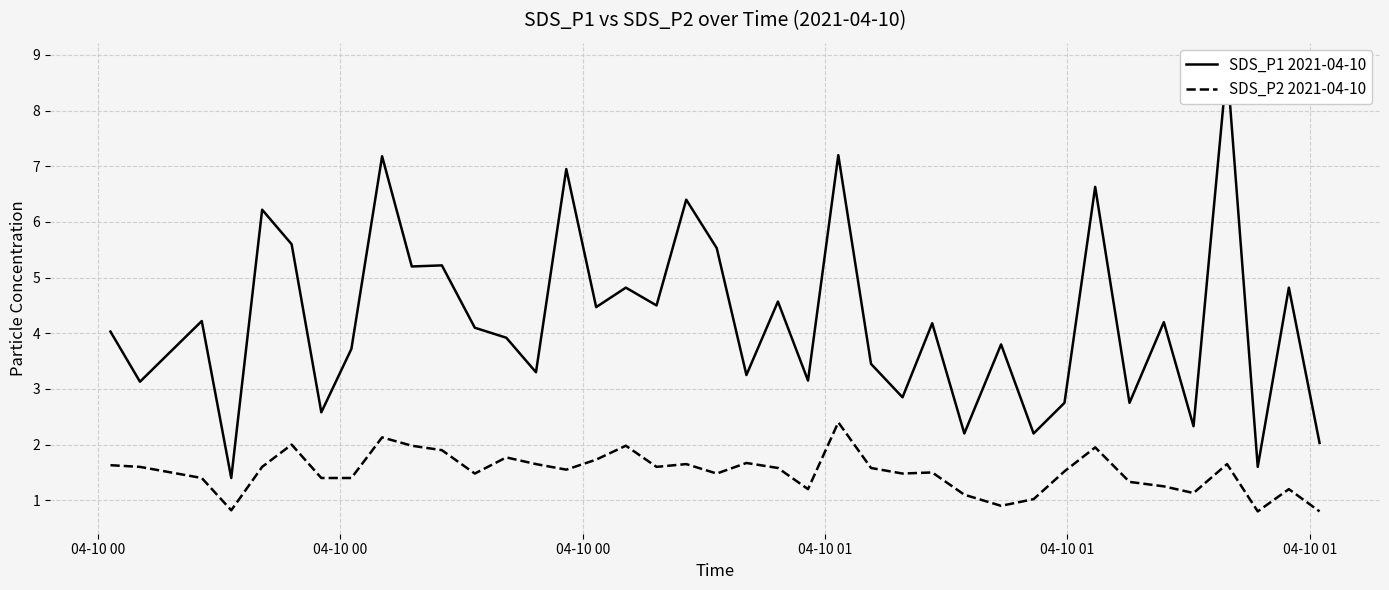

How many interior local peaks does the SDS_P2 2021-04-10 series have?

11